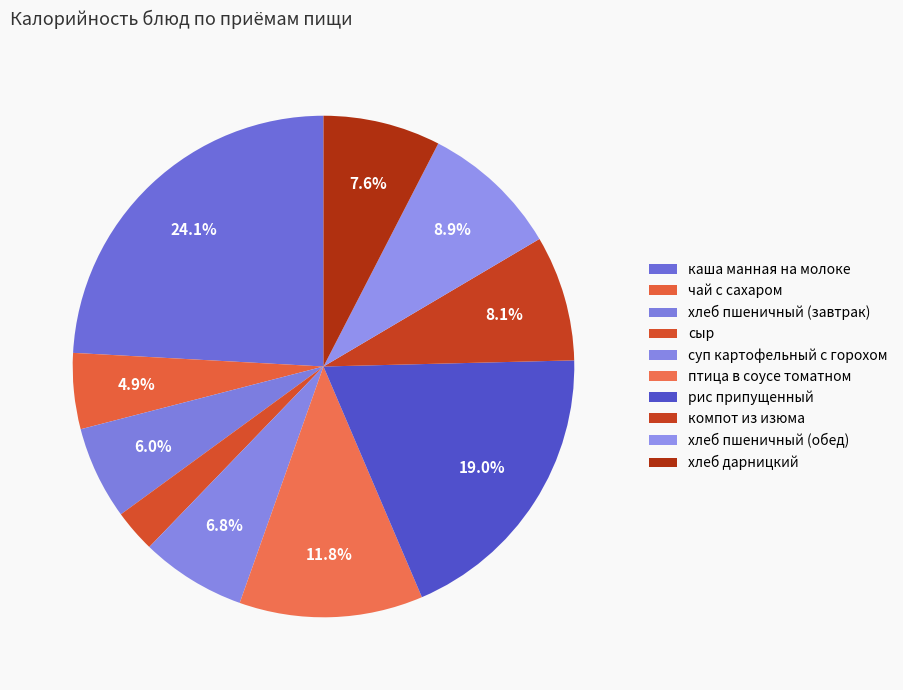

How many slices are in this pie chart?

10